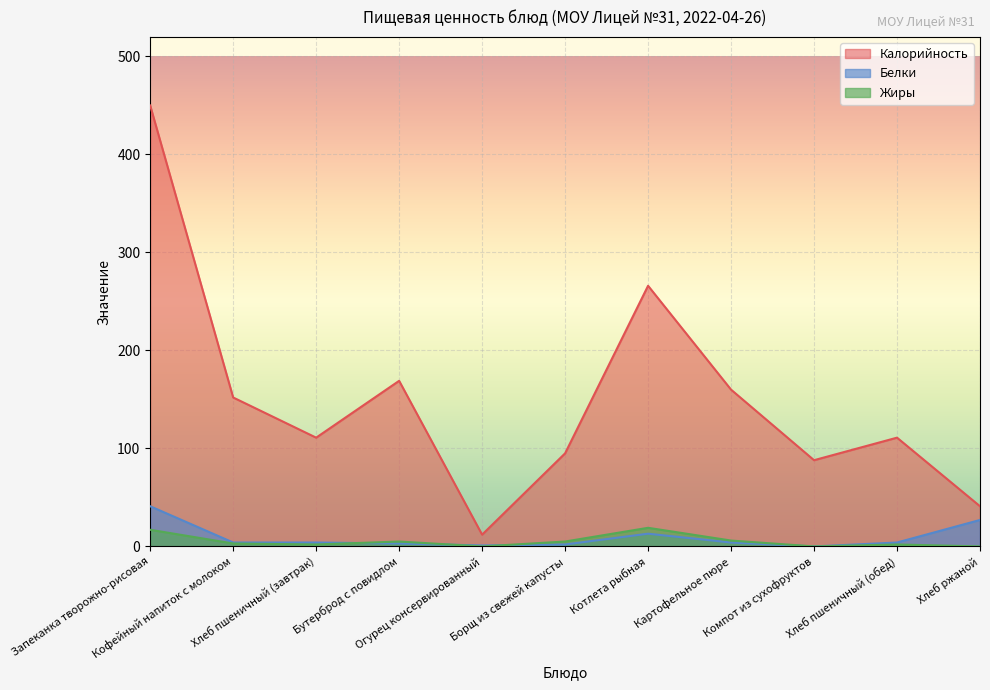

Where is the first local maximum for Белки?

Котлета рыбная